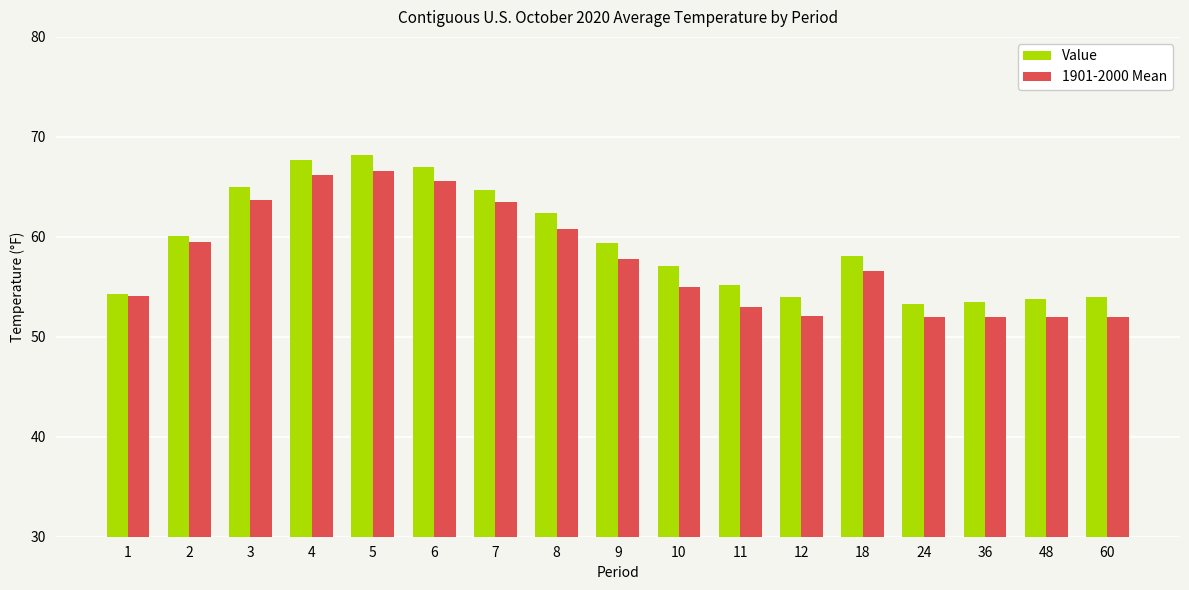

What is the difference between the maximum and minimum values in the Value series?

14.9